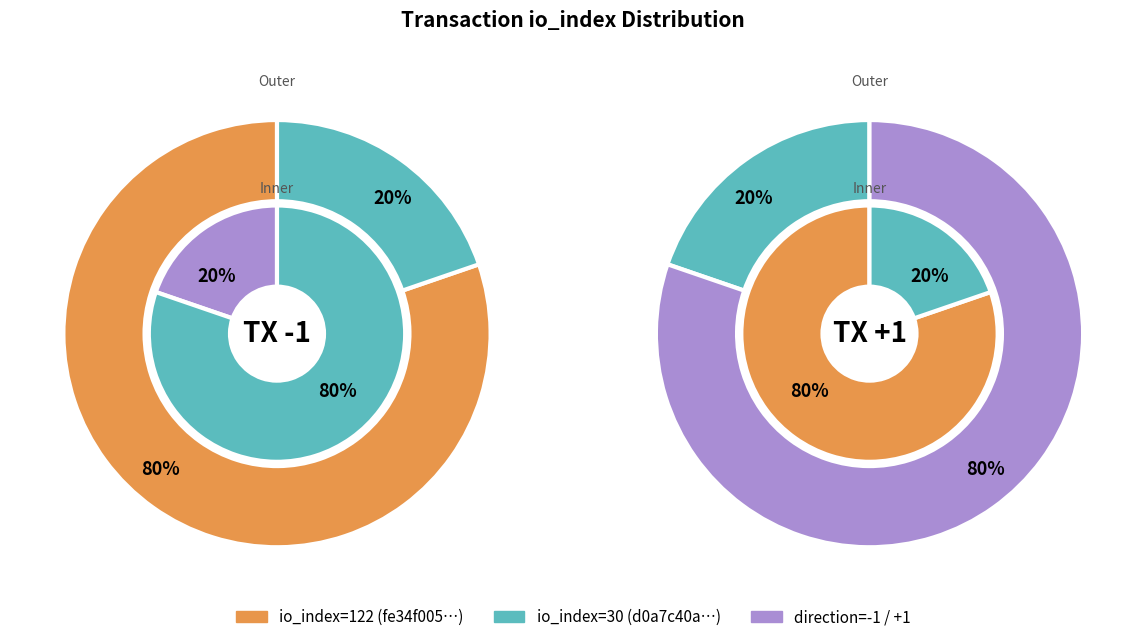

What is the smallest slice in the pie chart?

io_index